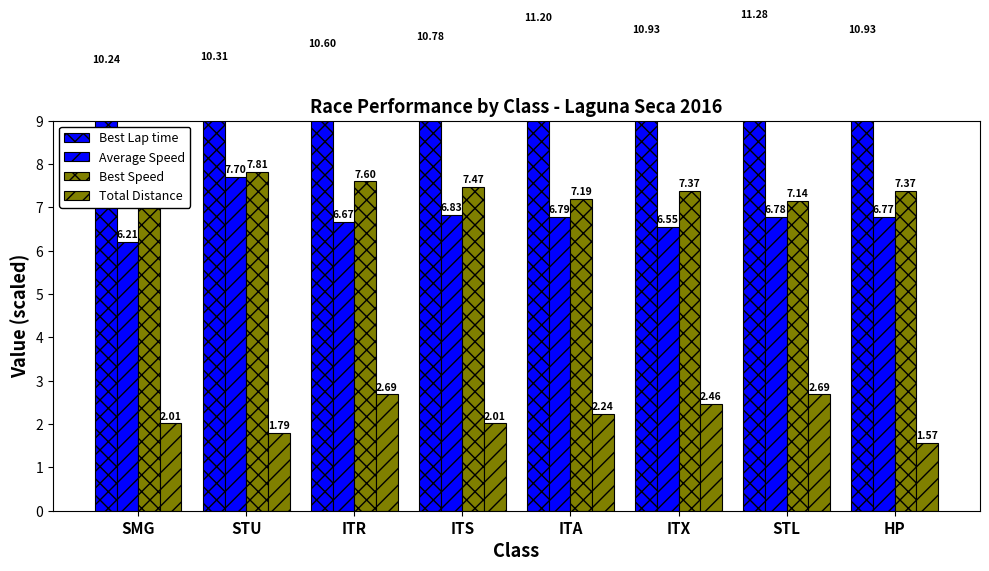

At which label is Average Speed closest to 6?

SMG